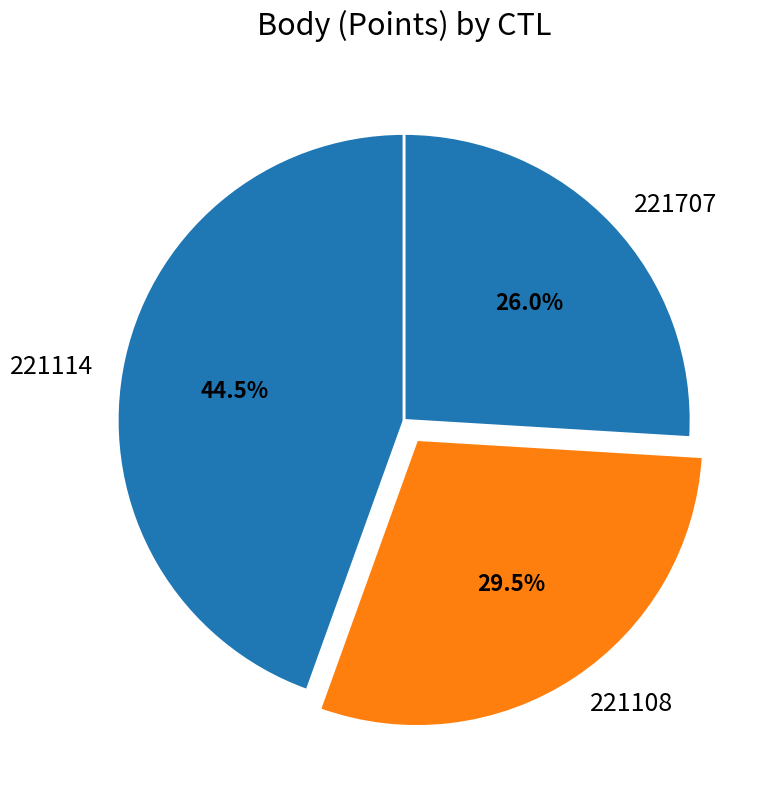

The 221108 slice represents 16% of the pie. True or false?

False